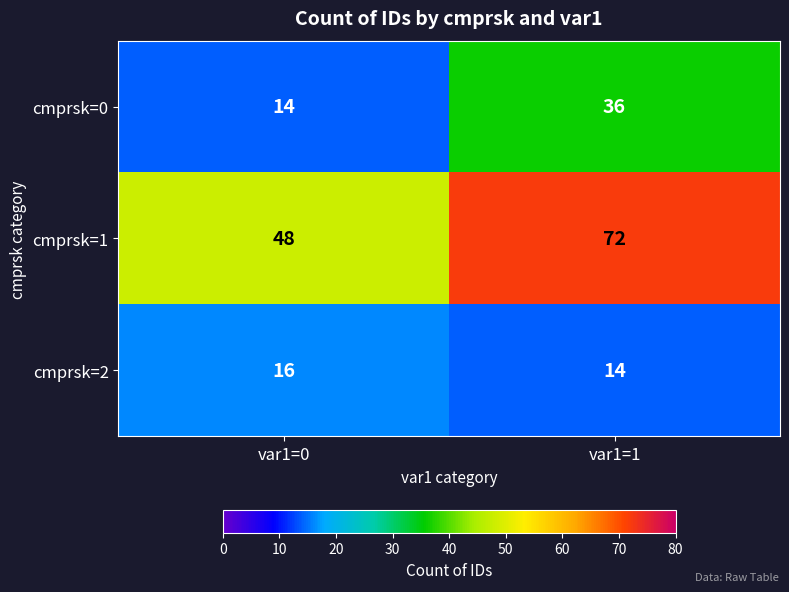

What is the sum of all cmprsk=2 values?

30